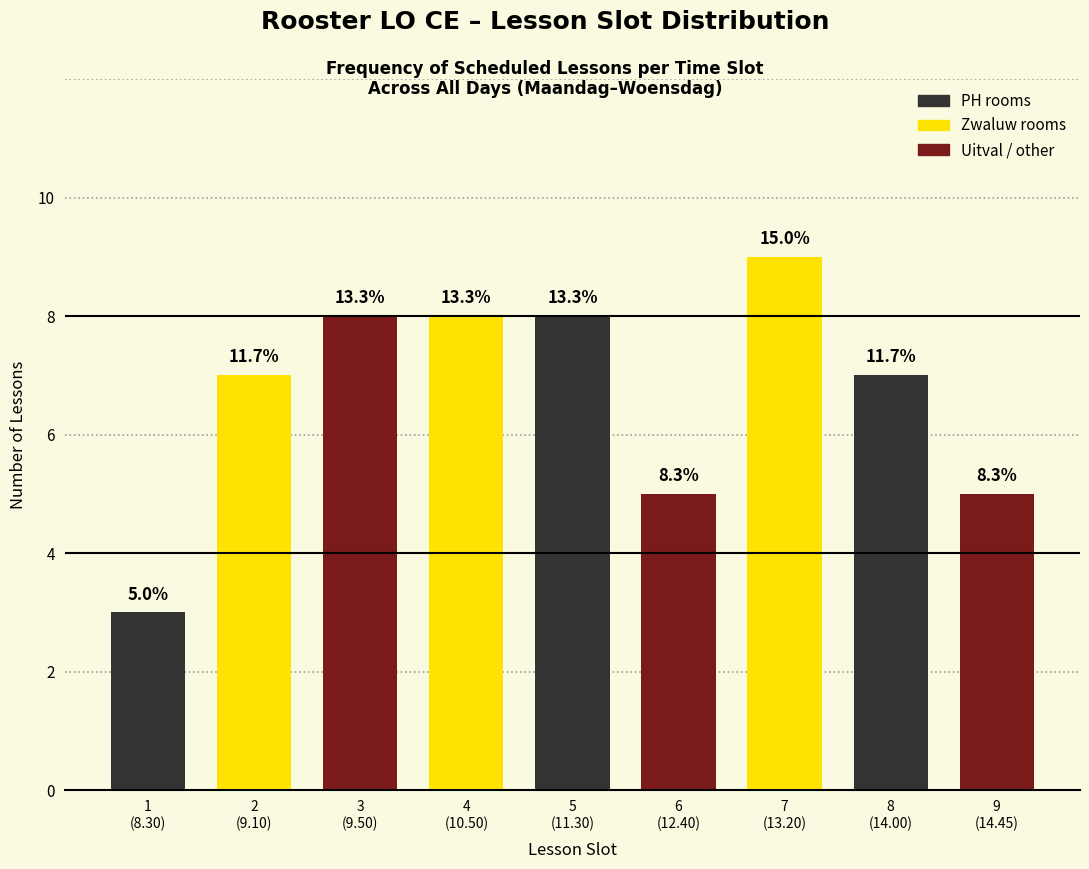

Are the bars horizontal?

No